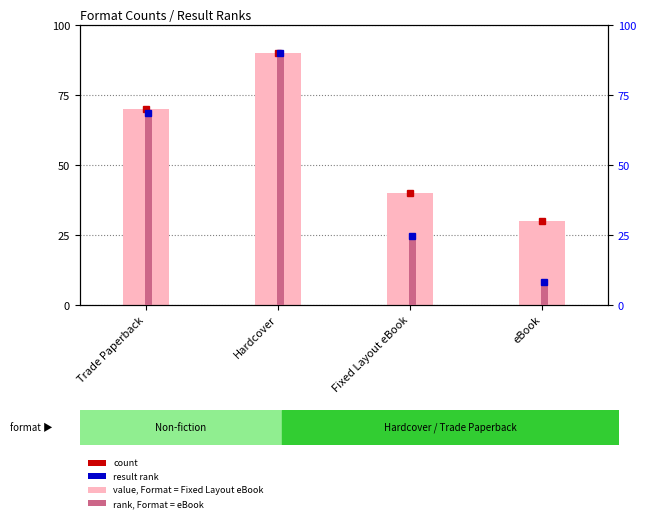

Where is percentile rank within the sample nearest to the value 49?

Trade Paperback